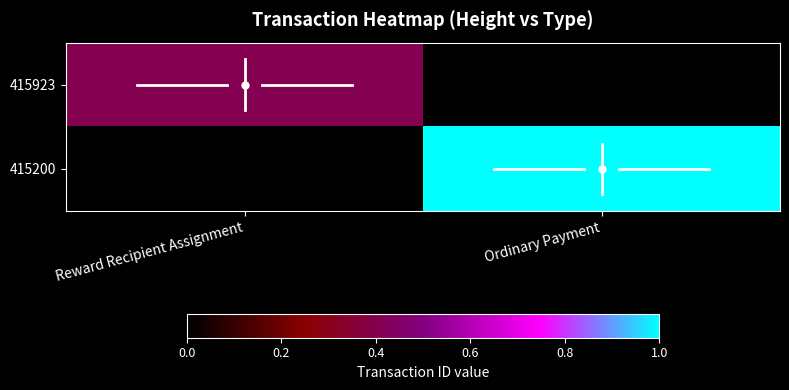

How many 415200 values are between 0 and 1?

2